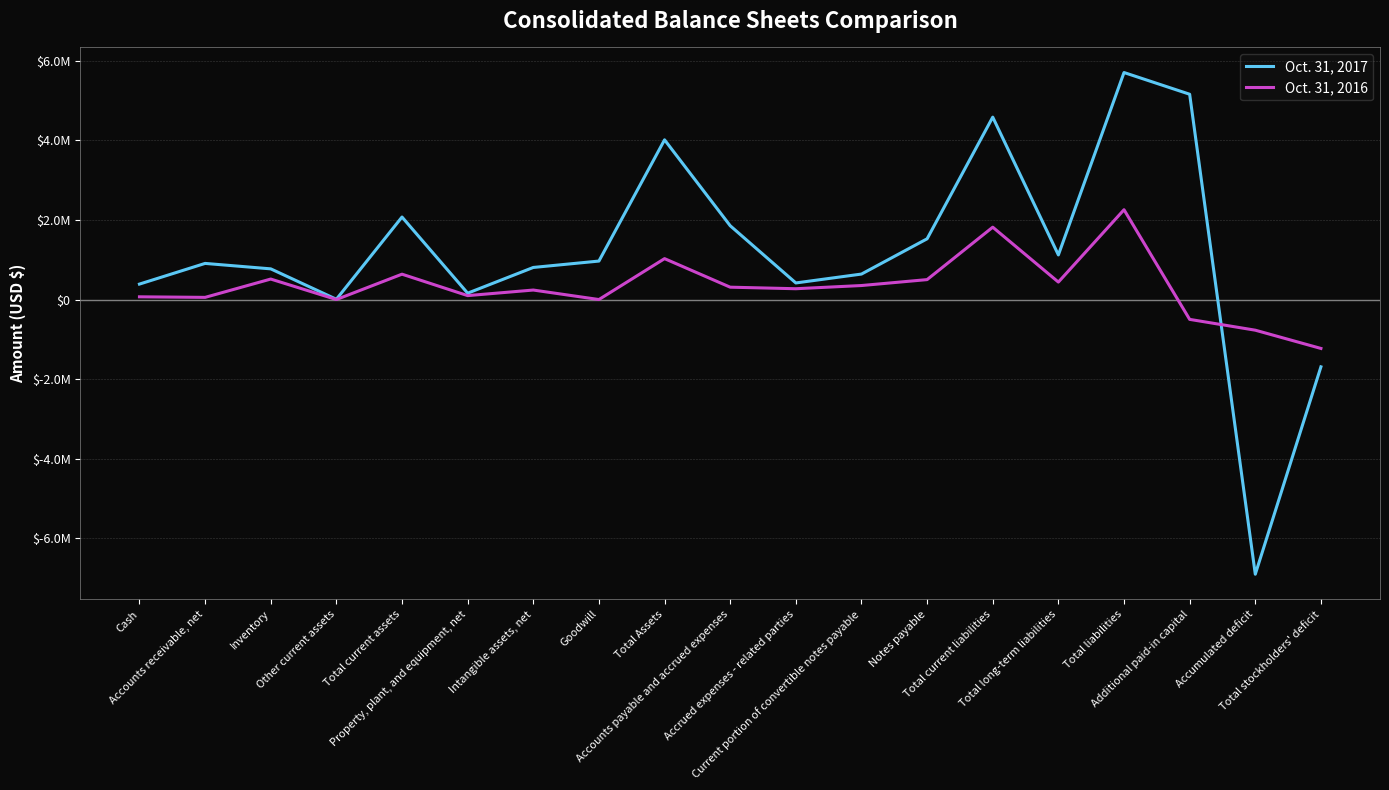

The value of Oct. 31, 2016 at Notes payable is 769616. True or false?

False